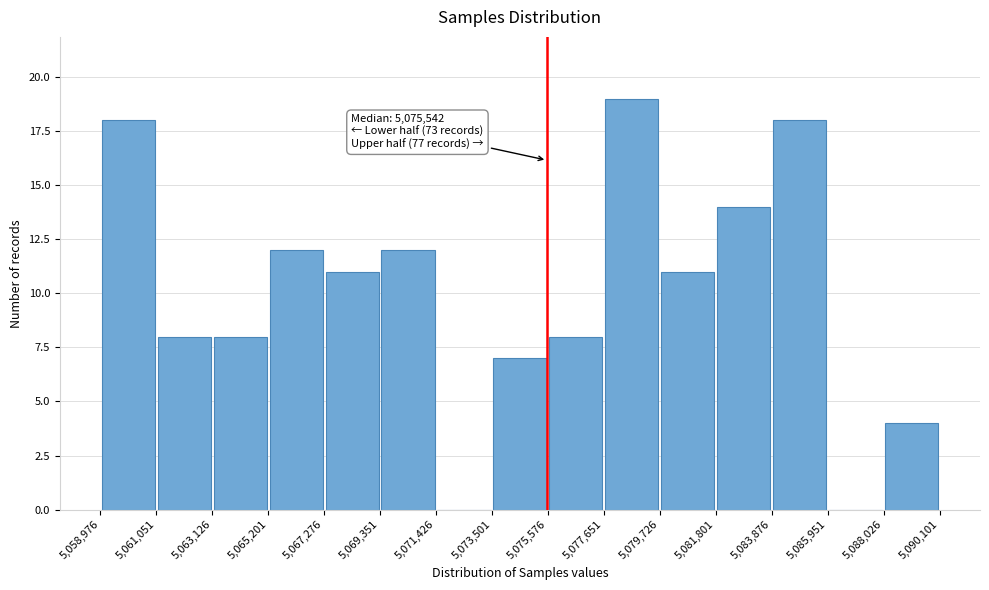

Which range on the x-axis has the tallest bar?

5,077,651 to 5,079,726